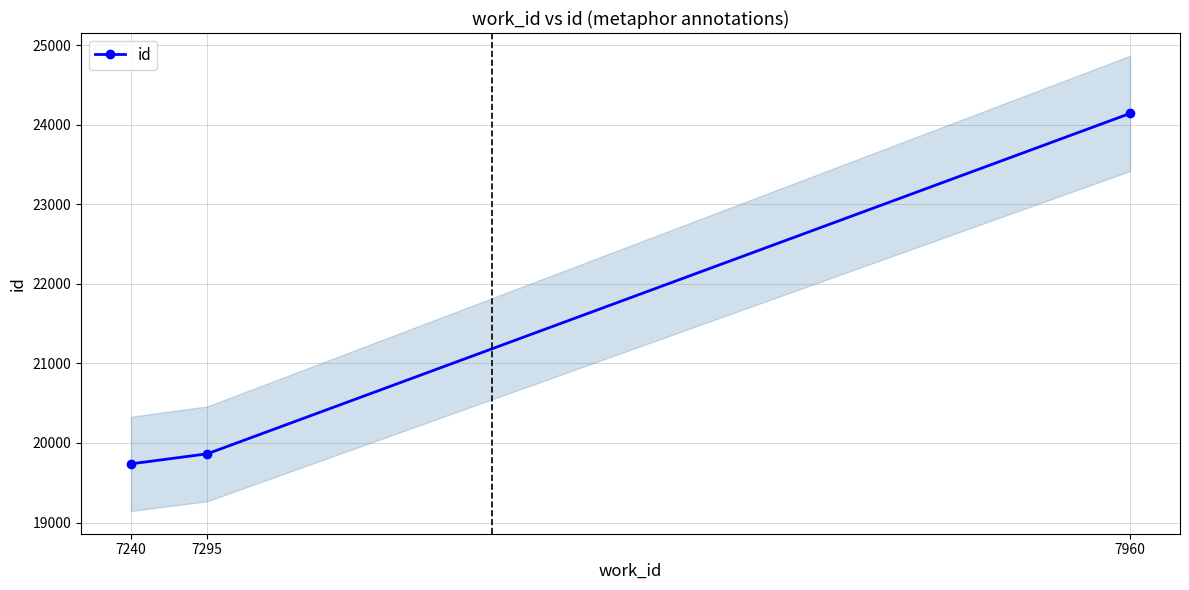

What is the change in value from 7240 to 7295?

+126